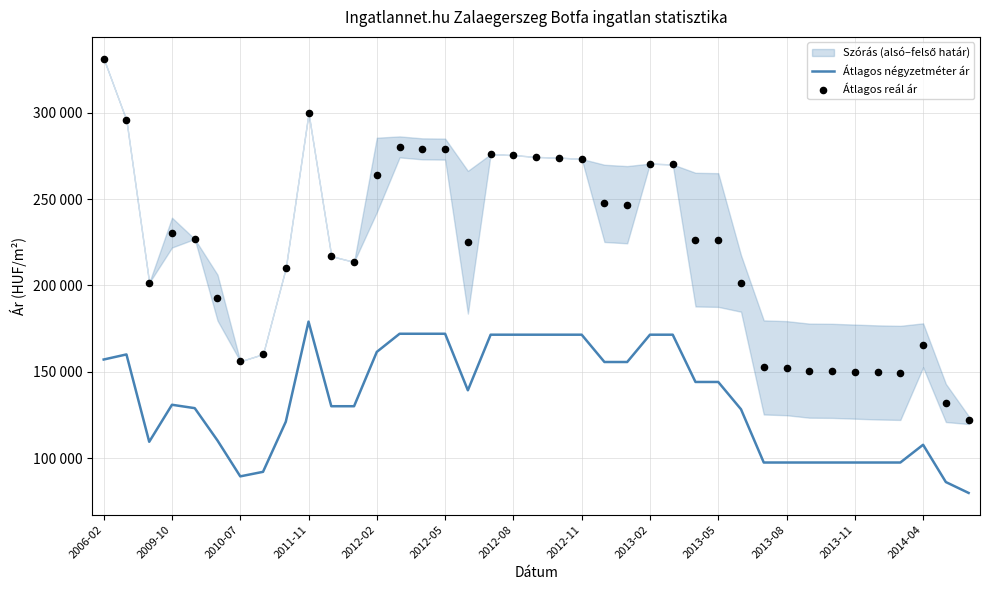

Which series reaches the minimum Y coordinate?

Átlagos négyzetméter ár